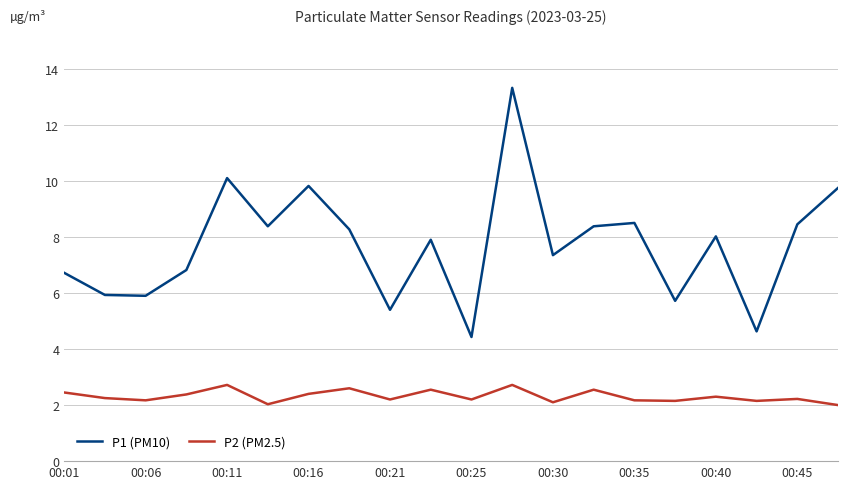

In P1 (PM10), how many points are higher than both neighbors (excluding endpoints)?

6